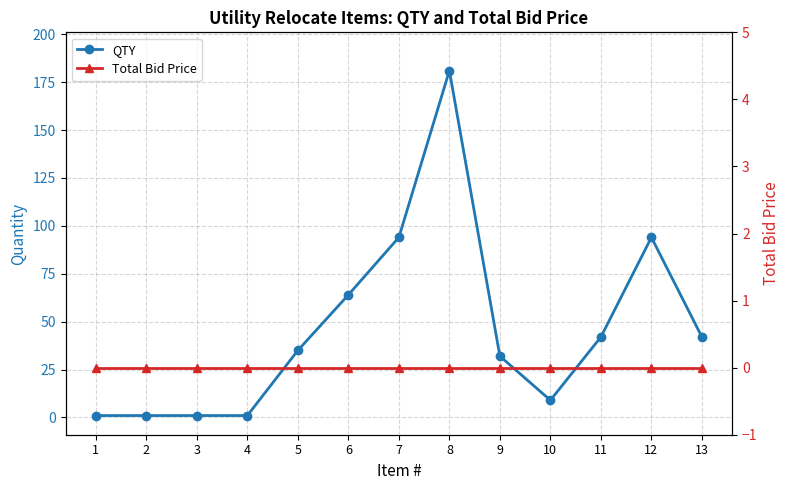

The value of Total Bid Price at 9 is 0. True or false?

True